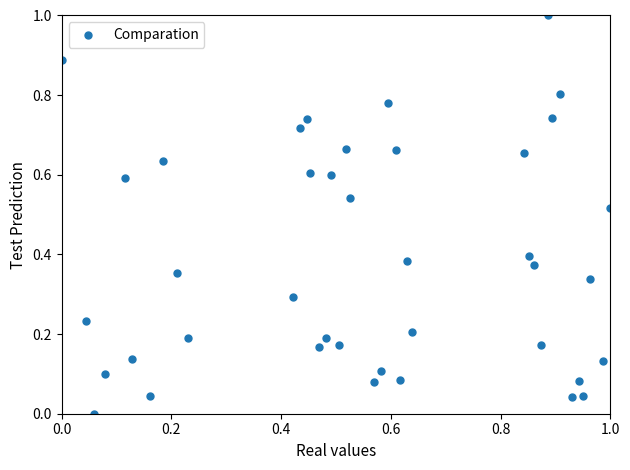

What is the range of Y values (max minus min)?

1.0